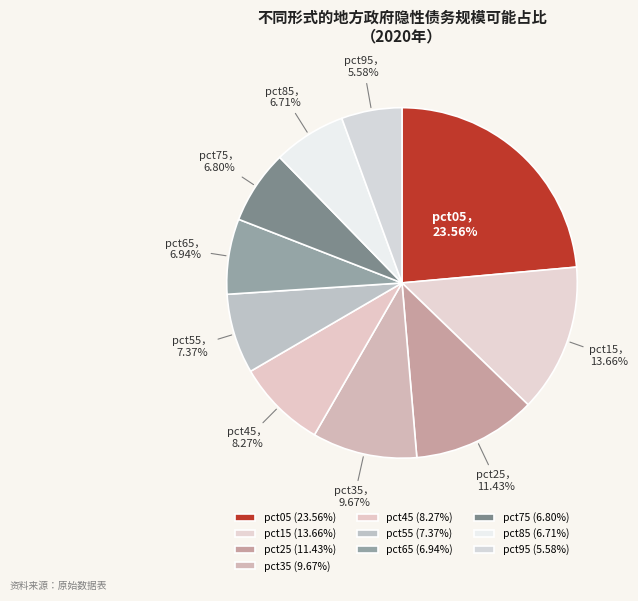

Does any single category account for the majority?

No